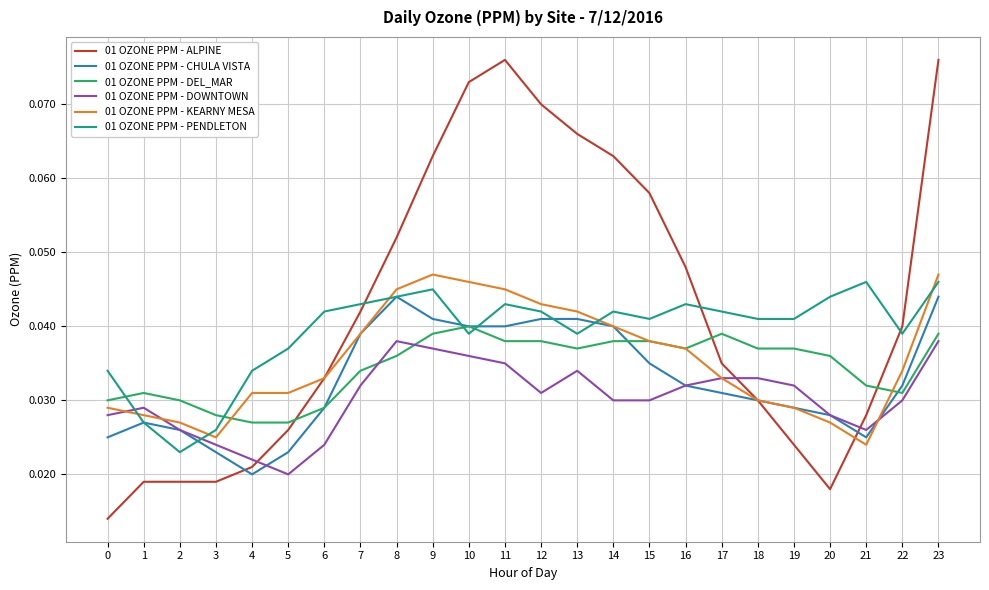

Where is the first local minimum for 01 OZONE PPM - KEARNY MESA?

3